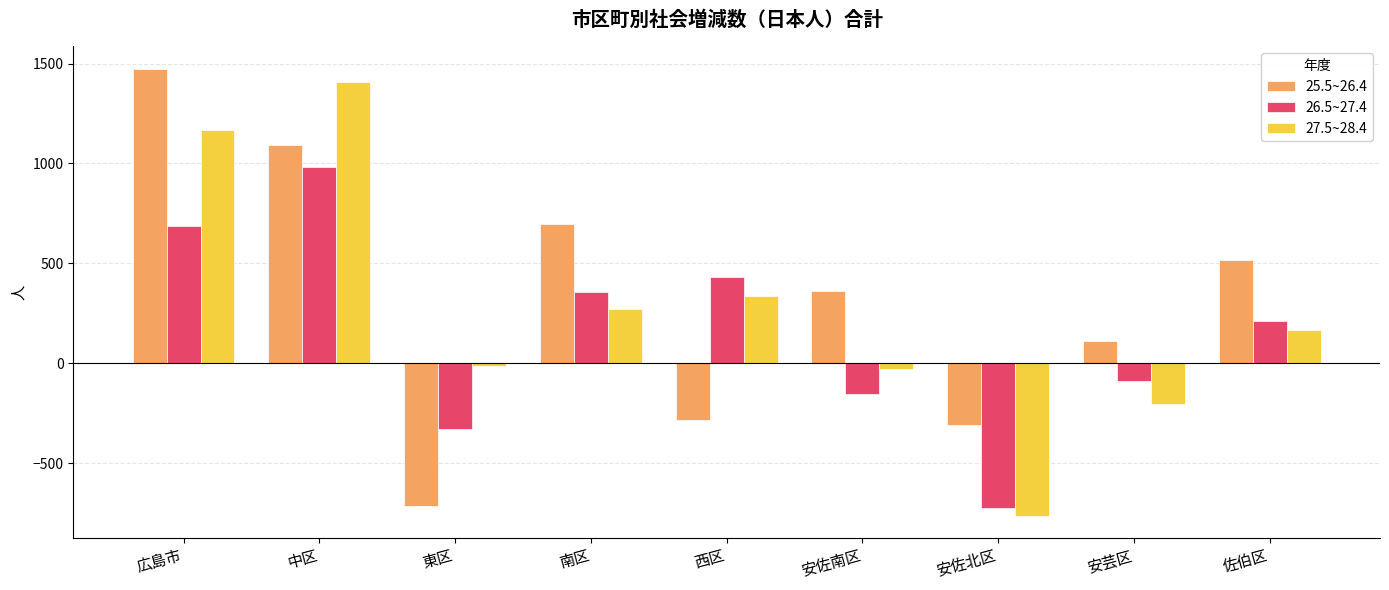

Reading left to right, what are all the values shown in this chart?

25.5~26.4: 広島市=1474	中区=1092	東区=-714	南区=698	西区=-285	安佐南区=364	安佐北区=-308	安芸区=110	佐伯区=517
26.5~27.4: 広島市=688	中区=980	東区=-330	南区=358	西区=434	安佐南区=-152	安佐北区=-726	安芸区=-87	佐伯区=211
27.5~28.4: 広島市=1168	中区=1408	東区=-15	南区=271	西区=336	安佐南区=-31	安佐北区=-763	安芸区=-204	佐伯区=166